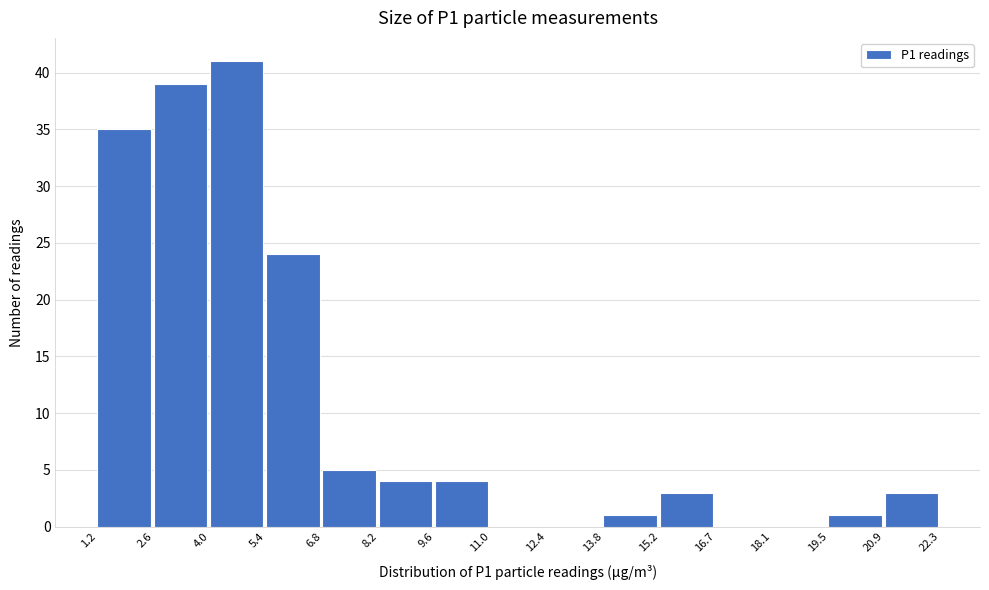

What is the height of the bar covering 19.5 to 20.9 on the x-axis? The values are not printed on the chart, so give them approximately, as read against the axis.

1